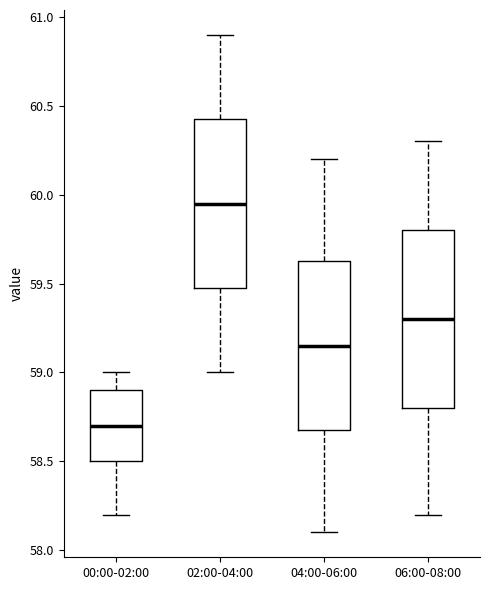

Reading left to right, read every box against the y-axis: the position of its median line, the range the box covers, and the ends of its whiskers. The values are not printed on the chart, so give them approximately, as read against the axis.

00:00-02:00: median 58.70, box 58.50 to 58.90, whiskers 58.20 to 59.00
02:00-04:00: median 59.95, box 59.50 to 60.45, whiskers 59.00 to 60.90
04:00-06:00: median 59.15, box 58.70 to 59.65, whiskers 58.10 to 60.20
06:00-08:00: median 59.30, box 58.80 to 59.80, whiskers 58.20 to 60.30